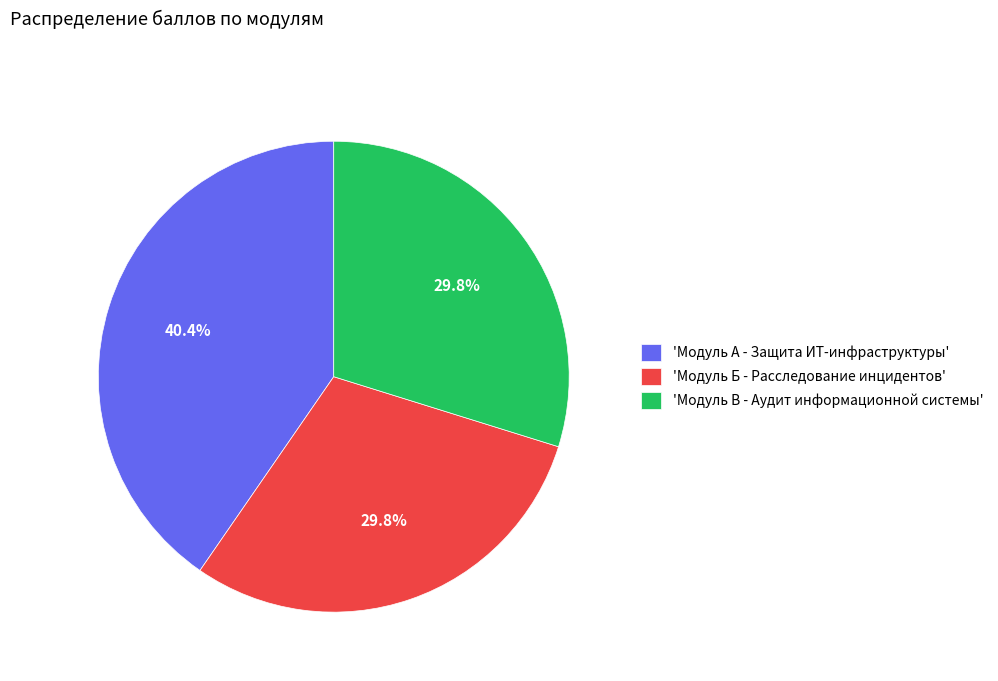

Count the number of slices in the pie.

3